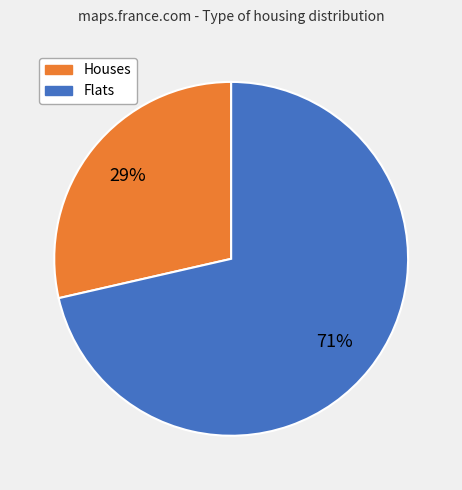

Is there any slice that represents more than half of the pie?

Yes